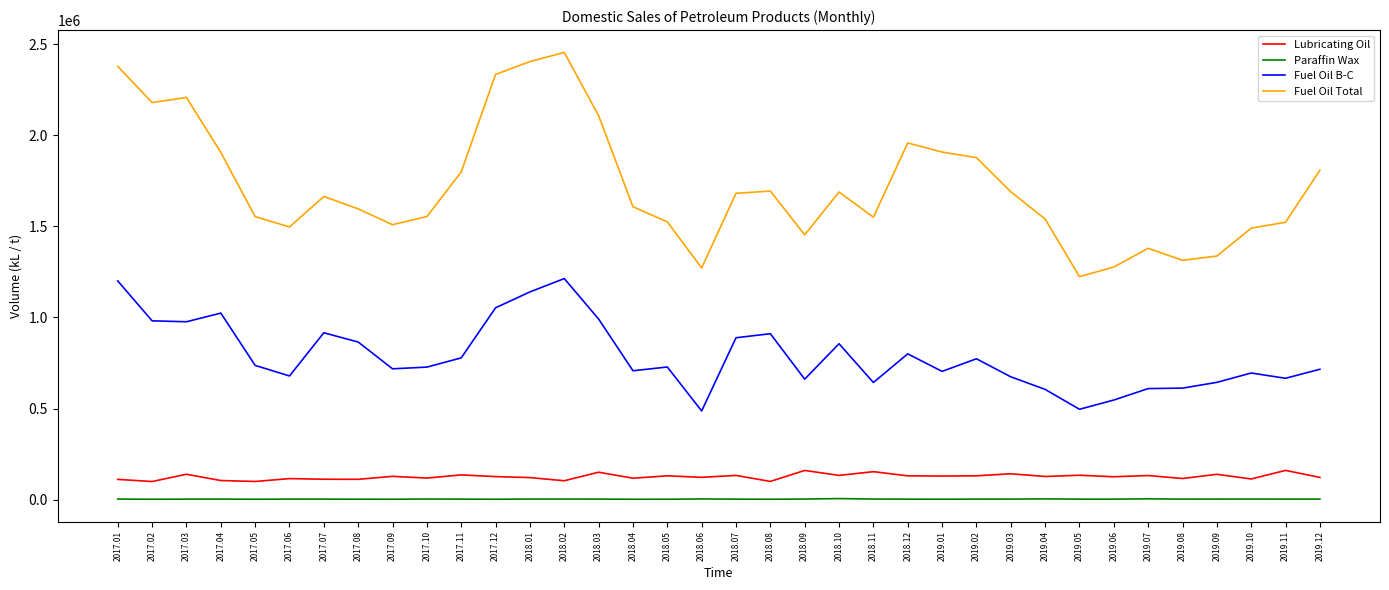

Rank the series by their maximum value, from highest to lowest.

Fuel Oil Total, Fuel Oil B-C, Lubricating Oil, Paraffin Wax